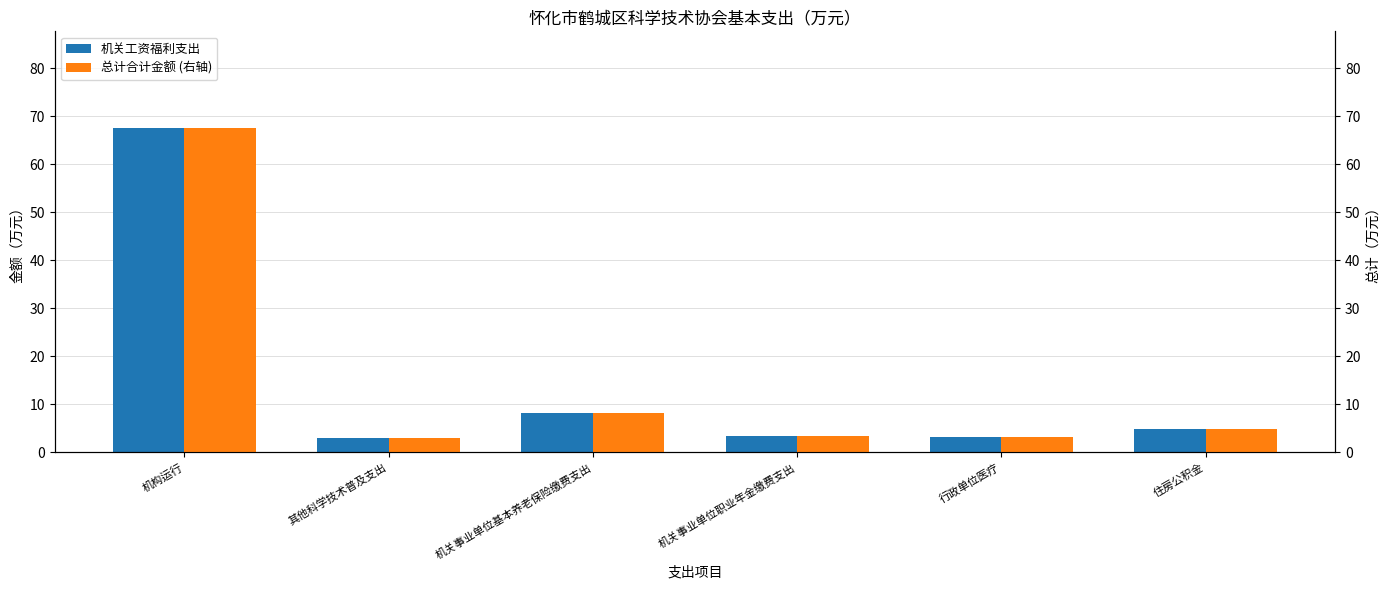

Are the bars horizontal?

No